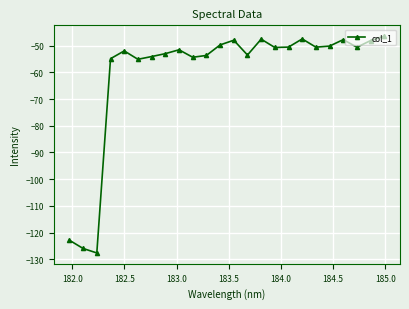

What is the value of the 8th point from the left?

-53.0